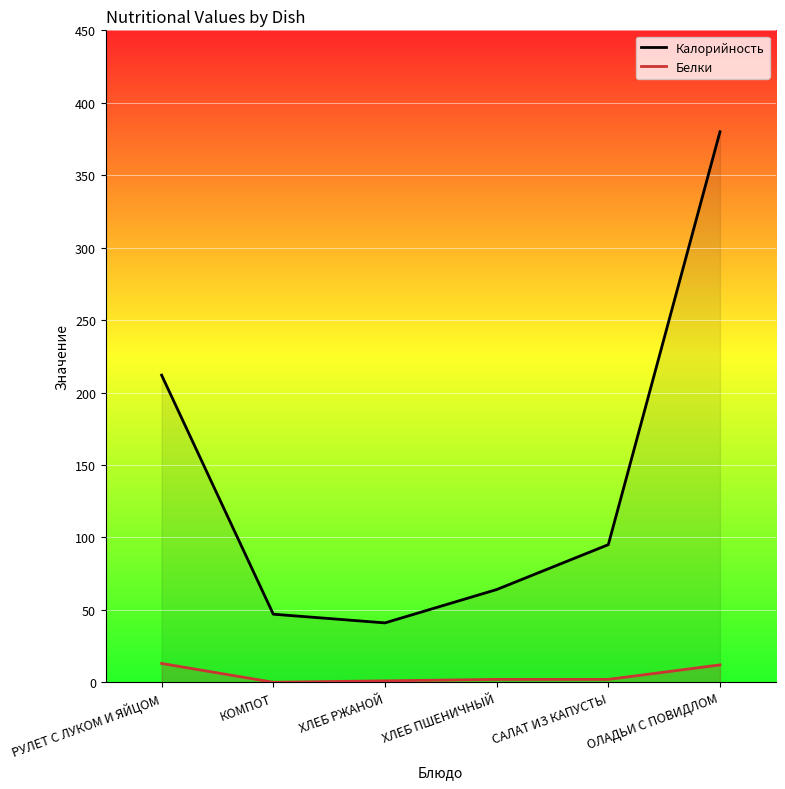

What is the minimum value for Калорийность?

41